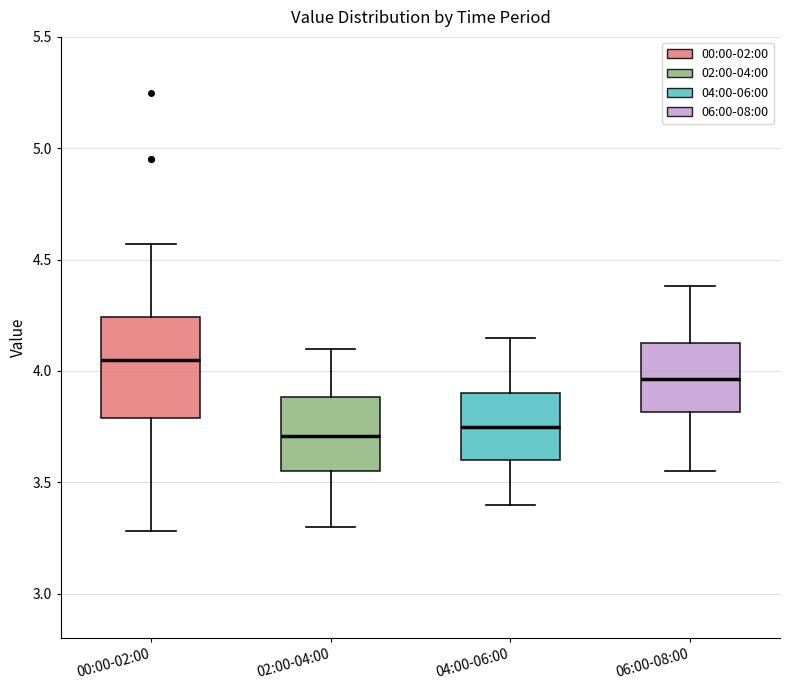

Reading left to right, read every box against the y-axis: the position of its median line, the range the box covers, and the ends of its whiskers. The values are not printed on the chart, so give them approximately, as read against the axis.

00:00-02:00: median 4.05, box 3.80 to 4.25, whiskers 3.30 to 4.55
02:00-04:00: median 3.70, box 3.55 to 3.90, whiskers 3.30 to 4.10
04:00-06:00: median 3.75, box 3.60 to 3.90, whiskers 3.40 to 4.15
06:00-08:00: median 3.95, box 3.80 to 4.15, whiskers 3.55 to 4.40